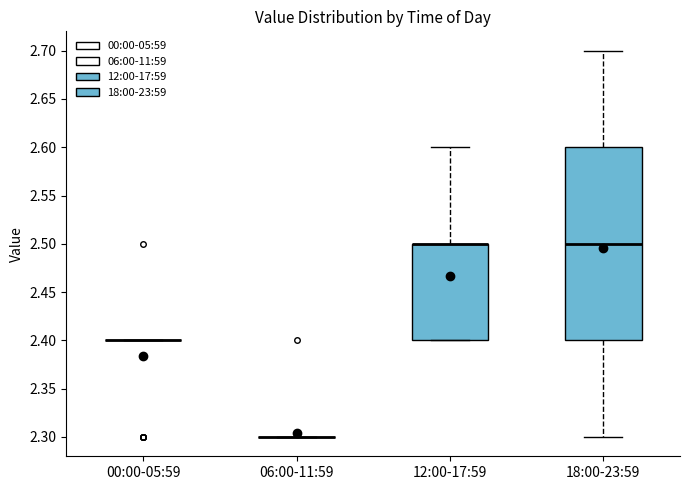

Reading left to right, read every box against the y-axis: the position of its median line, the range the box covers, and the ends of its whiskers. The values are not printed on the chart, so give them approximately, as read against the axis.

00:00-05:59: box collapsed to a line at 2.4, whiskers 2.4 to 2.4
06:00-11:59: box collapsed to a line at 2.3, whiskers 2.3 to 2.3
12:00-17:59: median 2.5 (drawn on the box's upper edge), box 2.4 to 2.5, whiskers 2.4 to 2.6
18:00-23:59: median 2.5, box 2.4 to 2.6, whiskers 2.3 to 2.7